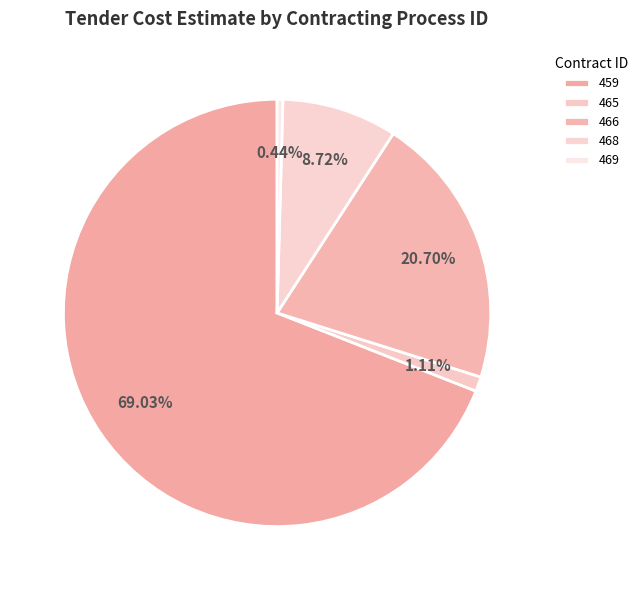

Which slice is the smallest?

469